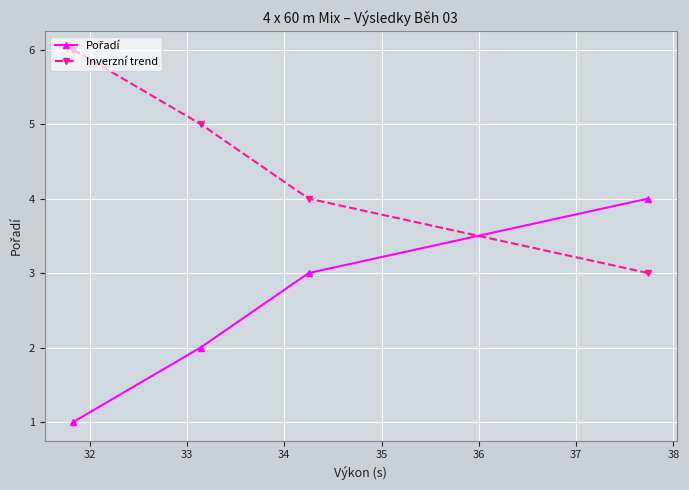

True or false: Inverzní trend has more than 0 interior local peaks.

False